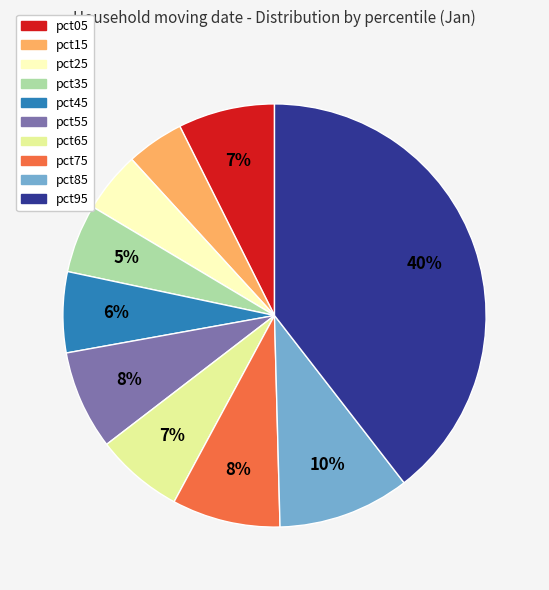

How many segments does this pie chart have?

10